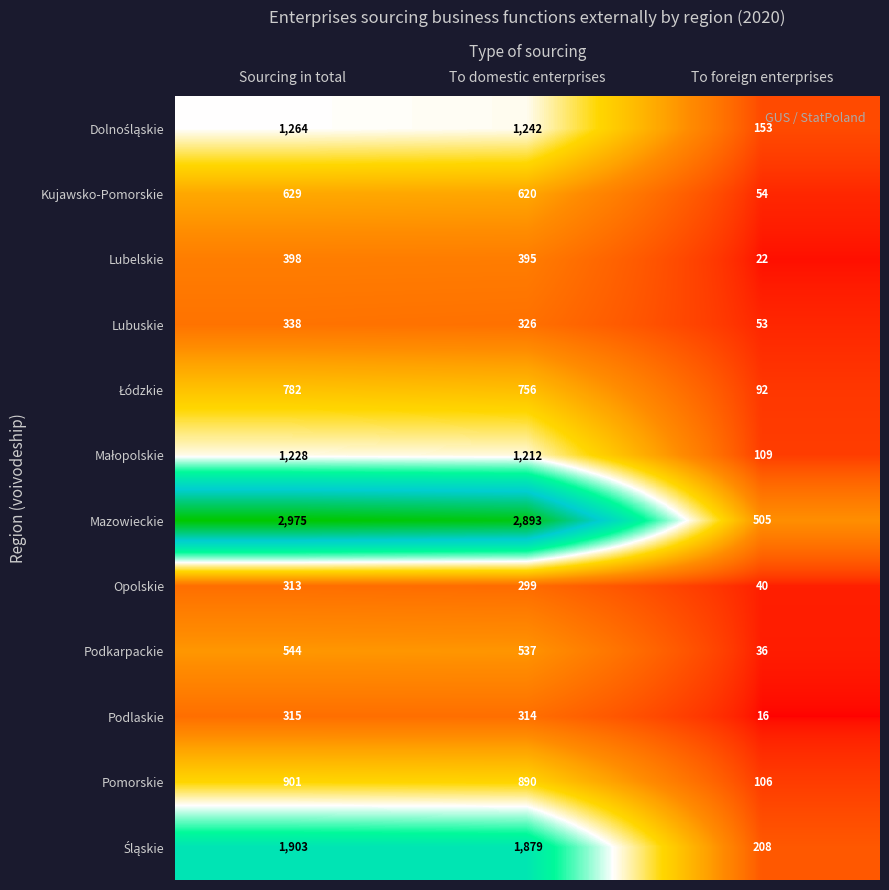

At how many categories does at least one series exceed 1521?

2